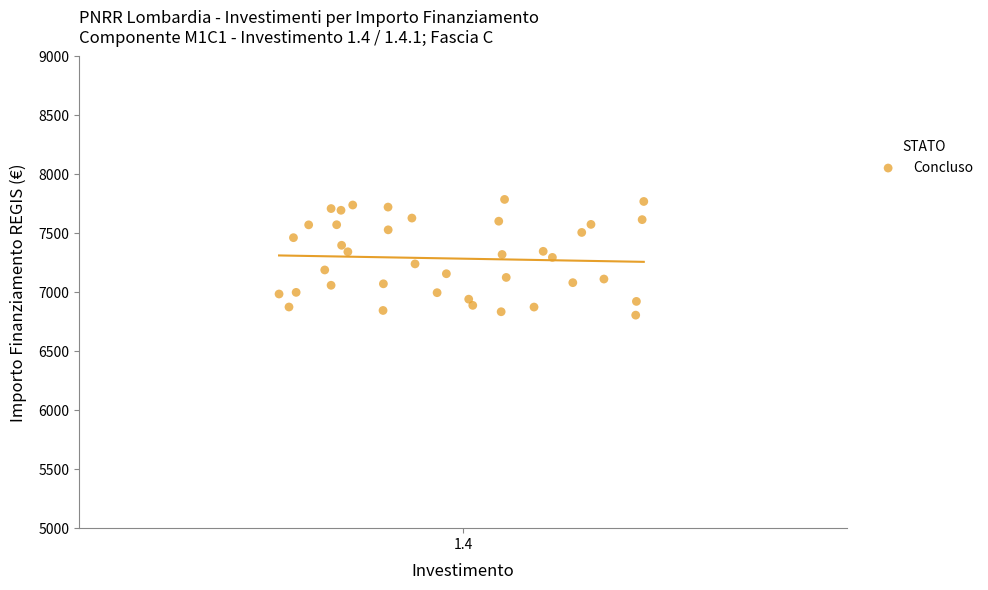

What is the range of Y values (max minus min)?

981.4